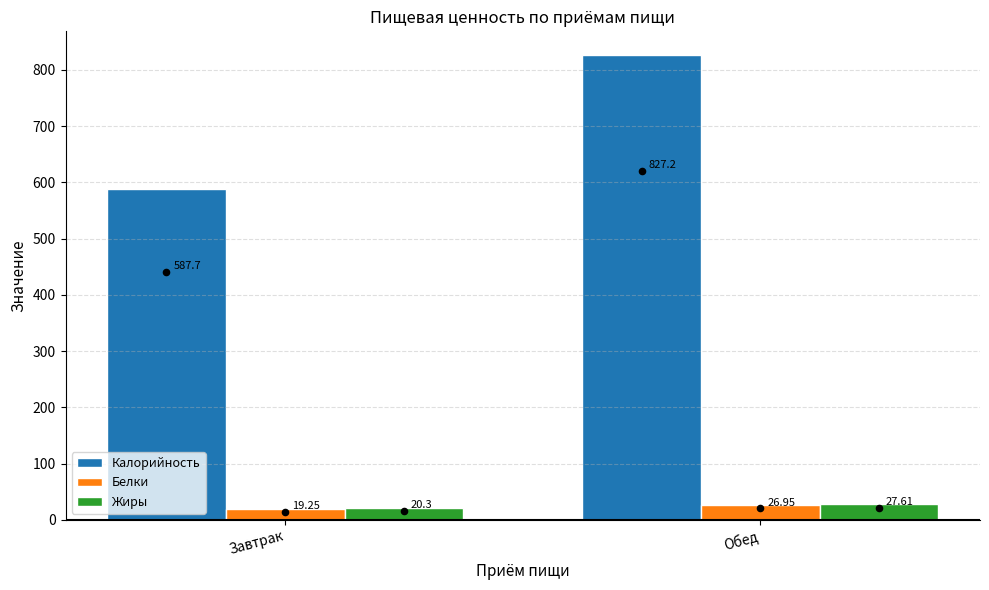

Which series has the largest Y range (max minus min)?

Калорийность